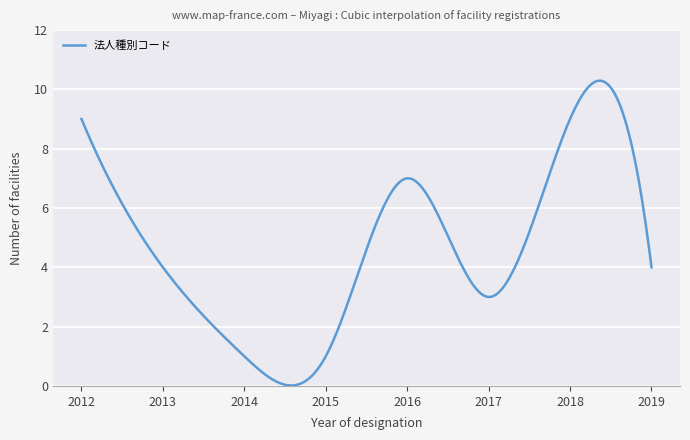

What is the difference between the maximum and minimum values?

10.3